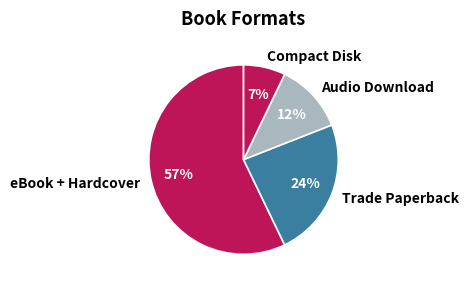

How many slices are in this pie chart?

4